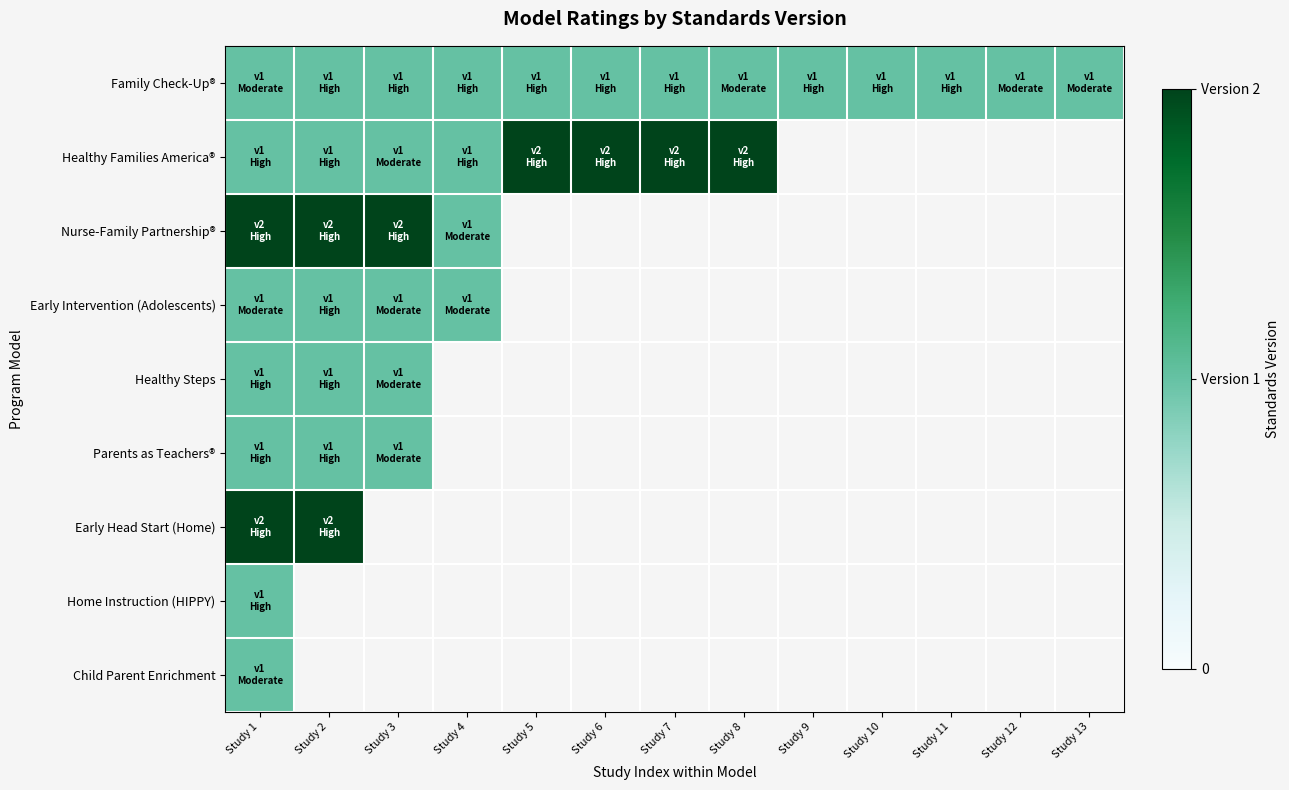

True or false: Nurse-Family Partnership® has a value of 1.2 at Study 2.

False